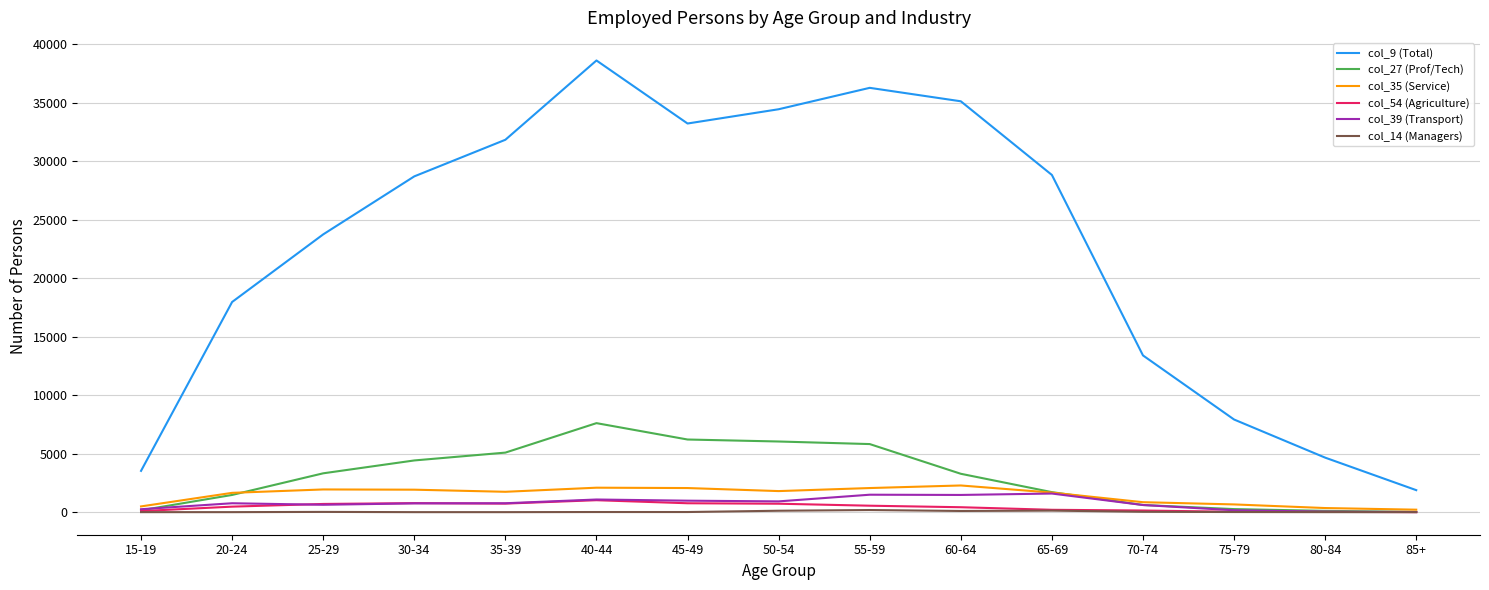

What is the minimum value for col_35 (Service)?

210